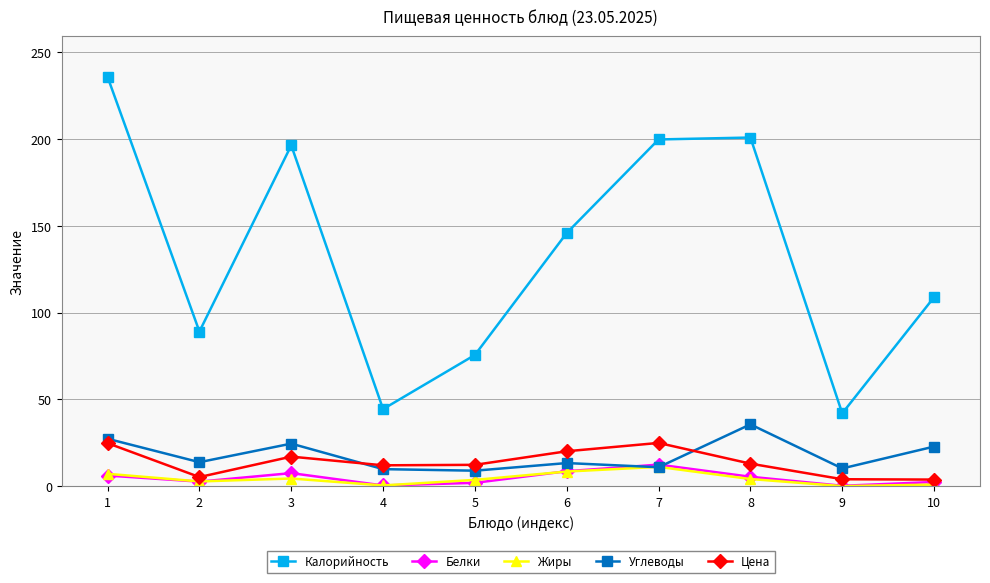

What is the value of the Цена point at the 1st from the left?

24.8